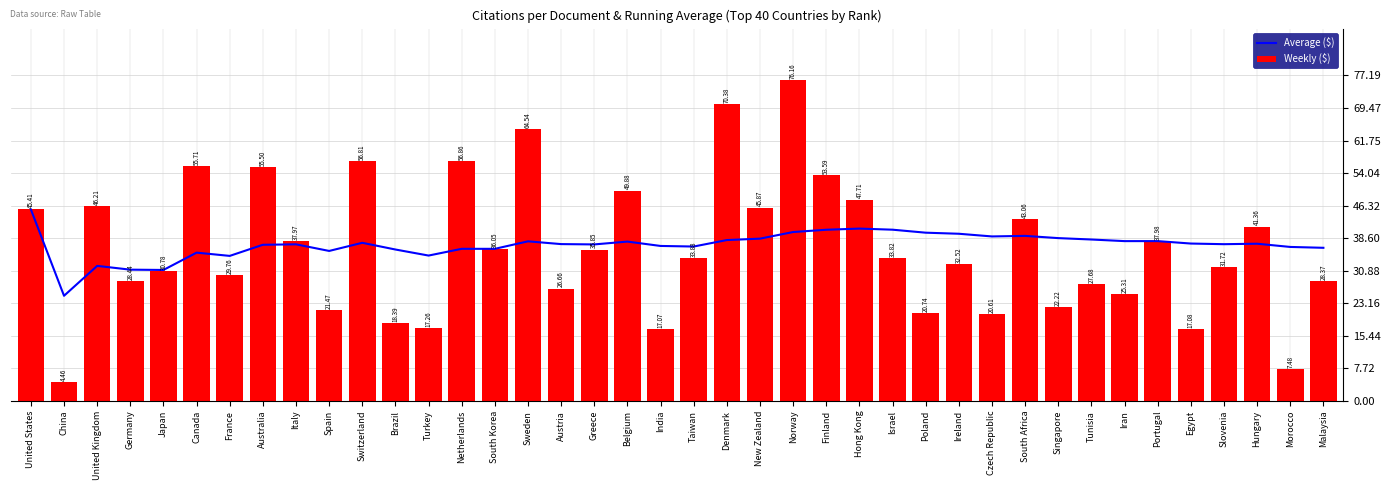

What is the spread (max minus min) of values at Portugal?

0.1